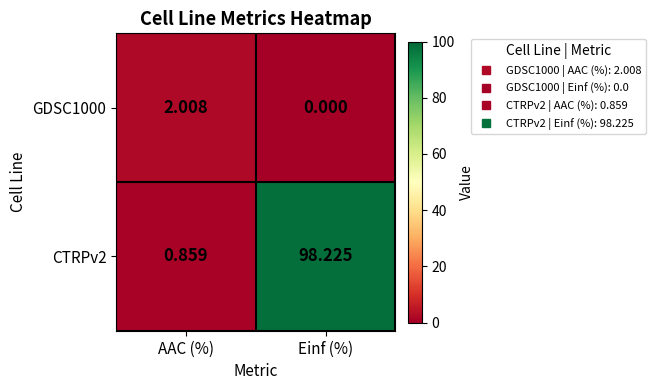

Which series has the widest spread of values?

CTRPv2